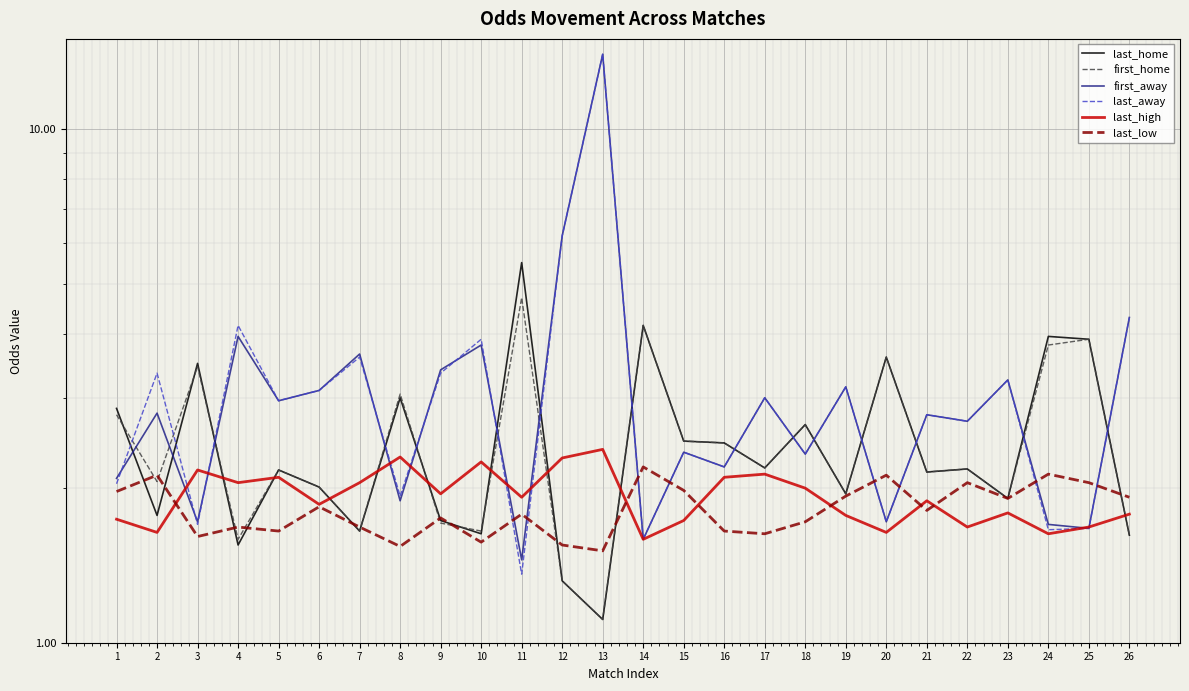

What is the spread (max minus min) of values at 16?

0.8